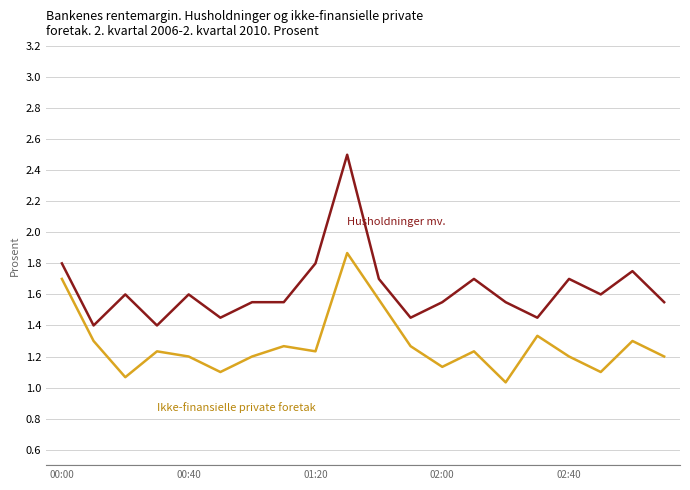

How many lines are shown in the chart?

2